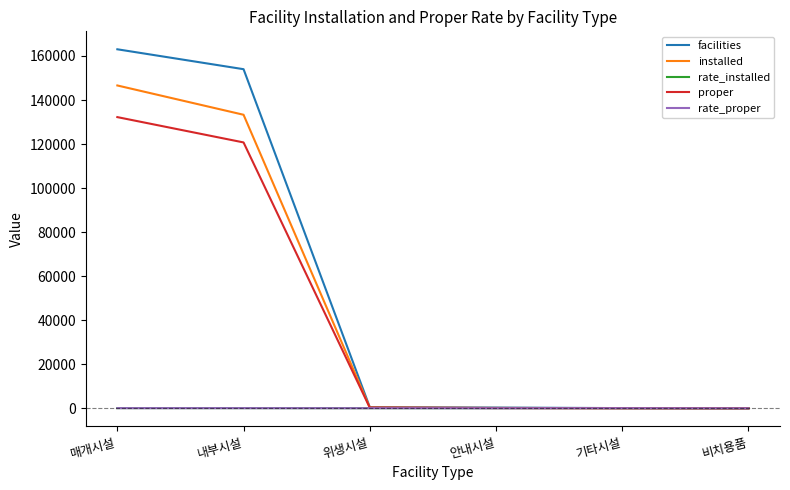

Between 내부시설 and 기타시설, which series saw the biggest shift?

facilities